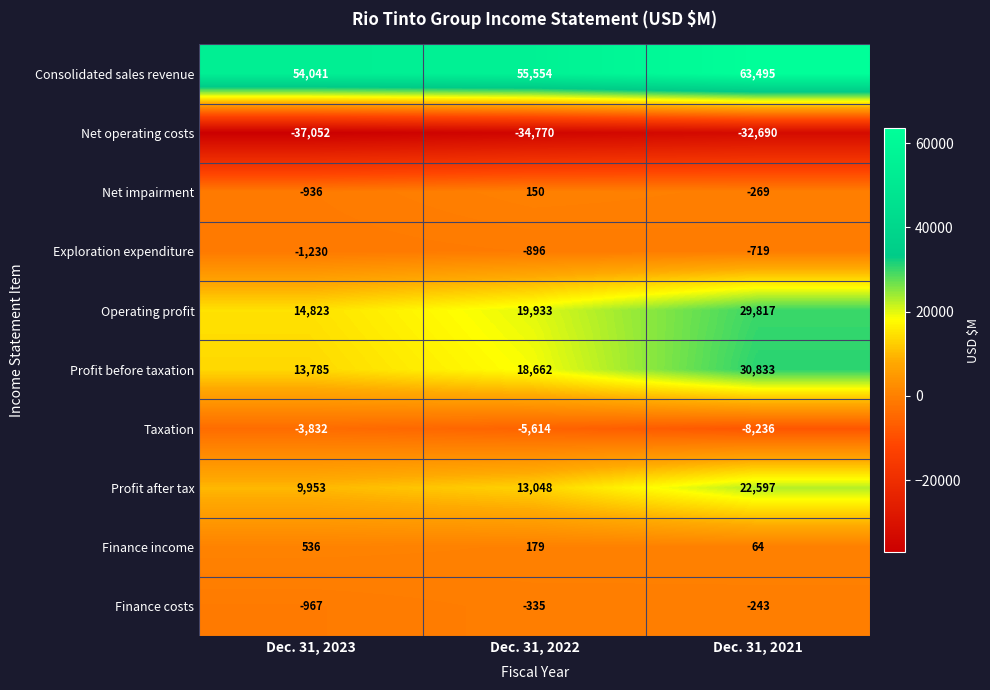

Count the Net impairment values in the range -936 to 150.

3